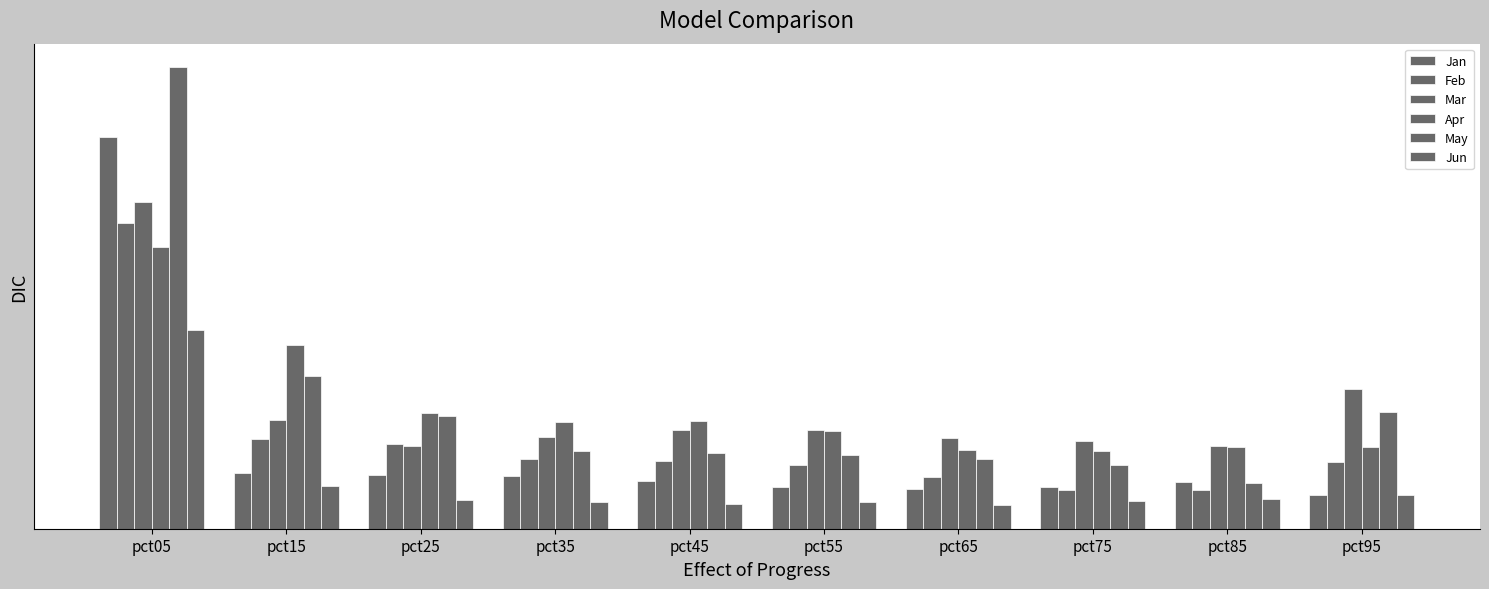

Are the bars grouped side by side (vs. stacked)?

Yes